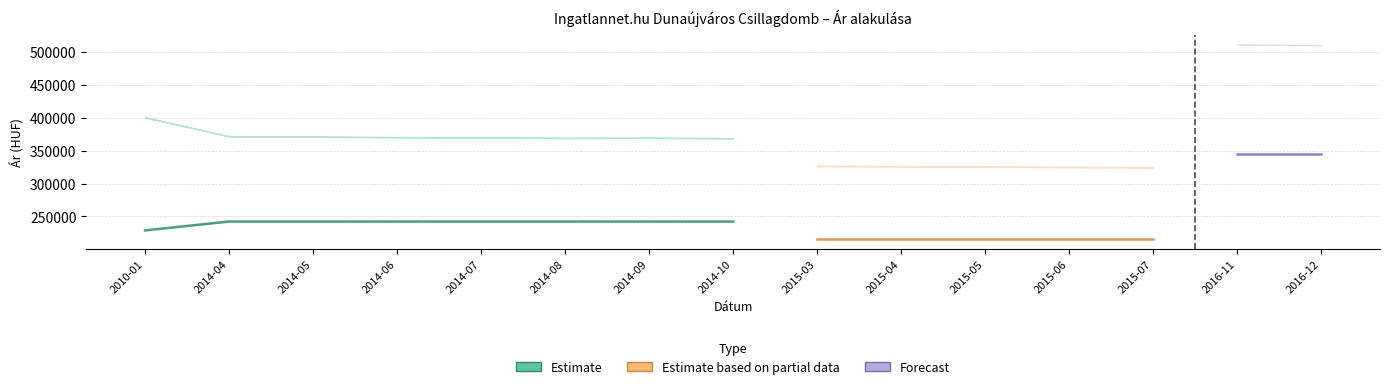

Reading left to right, list all the values displayed in this chart.

Átlagos négyzetméter ár: 228792	242307	242307	242307	242307	242307	242307	242307	215277	215277	215277	215277	215277	345679	345679
Szórás alsó határ: 400716	371942	371285	370630	370071	369421	369606	369050	326898	326409	325677	325272	324706	511487	510244
Szórás felső határ: 400716	371942	371285	370630	370071	369421	369606	369050	326898	326409	325677	325272	324706	511487	510244
Átlagos reál ár: 400716	371942	371285	370630	370071	369421	369606	369050	326898	326409	325677	325272	324706	511487	510244